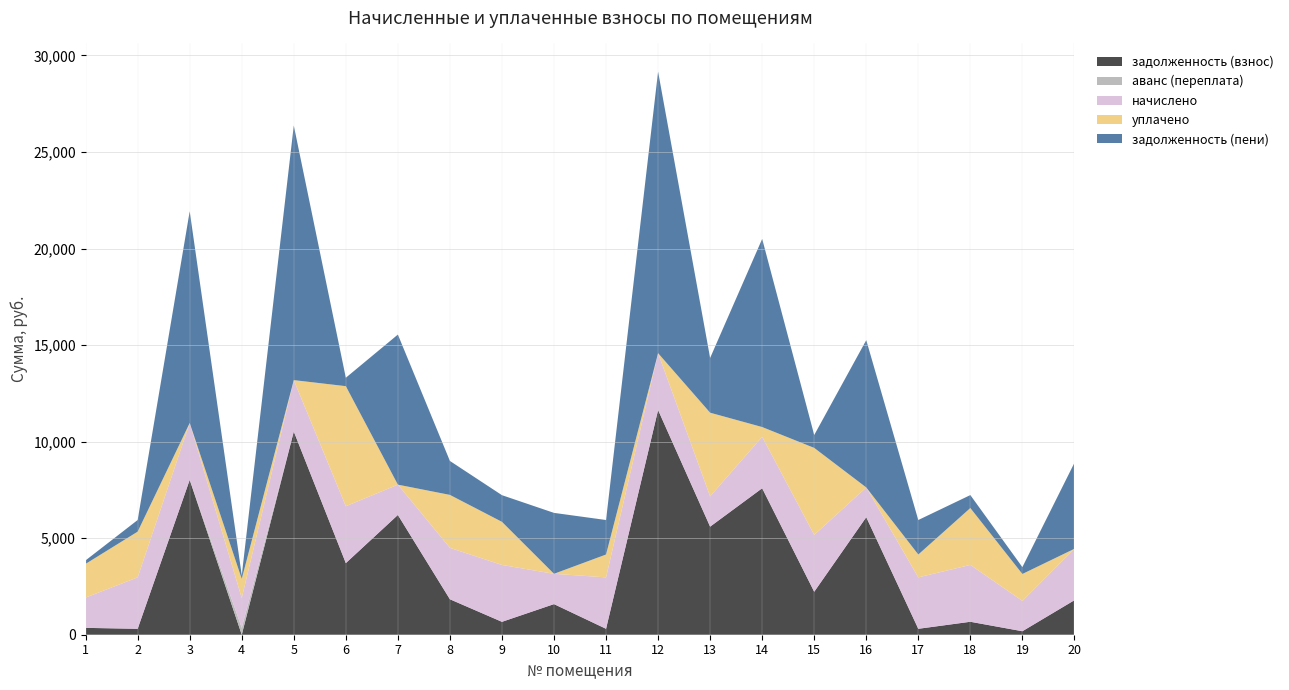

Reading left to right, list all the values displayed in this chart.

задолженность (взнос): 355.3	306.9	8018.8	0.0	10521.6	3708.5	6201.6	1835.9	667.9	1585.0	306.9	11635.2	5596.8	7584.7	2225.4	6086.4	306.9	670.5	180.9	1787.1
аванс (переплата): 0.0	0.0	0.0	359.5	0.0	0.0	0.0	0.0	0.0	0.0	0.0	0.0	0.0	0.0	0.0	0.0	0.0	0.0	0.0	0.0
начислено: 1569.8	2663.3	2945.2	1540.6	2663.3	2945.2	1569.8	2663.3	2945.2	1569.8	2663.3	2945.2	1569.8	2663.3	2945.2	1540.6	2663.3	2945.2	1569.8	2663.3
уплачено: 1744.2	2367.4	0.0	991.6	0.0	6217.6	0.0	2741.6	2232.6	0.0	1183.7	0.0	4330.4	506.8	4504.0	0.0	1183.7	2945.2	1395.6	0.0
задолженность (пени): 180.9	602.8	10964.0	189.4	13184.9	436.1	7771.4	1757.5	1380.5	3154.7	1786.5	14580.4	2836.3	9741.2	666.6	7627.0	1786.5	670.5	355.0	4450.4